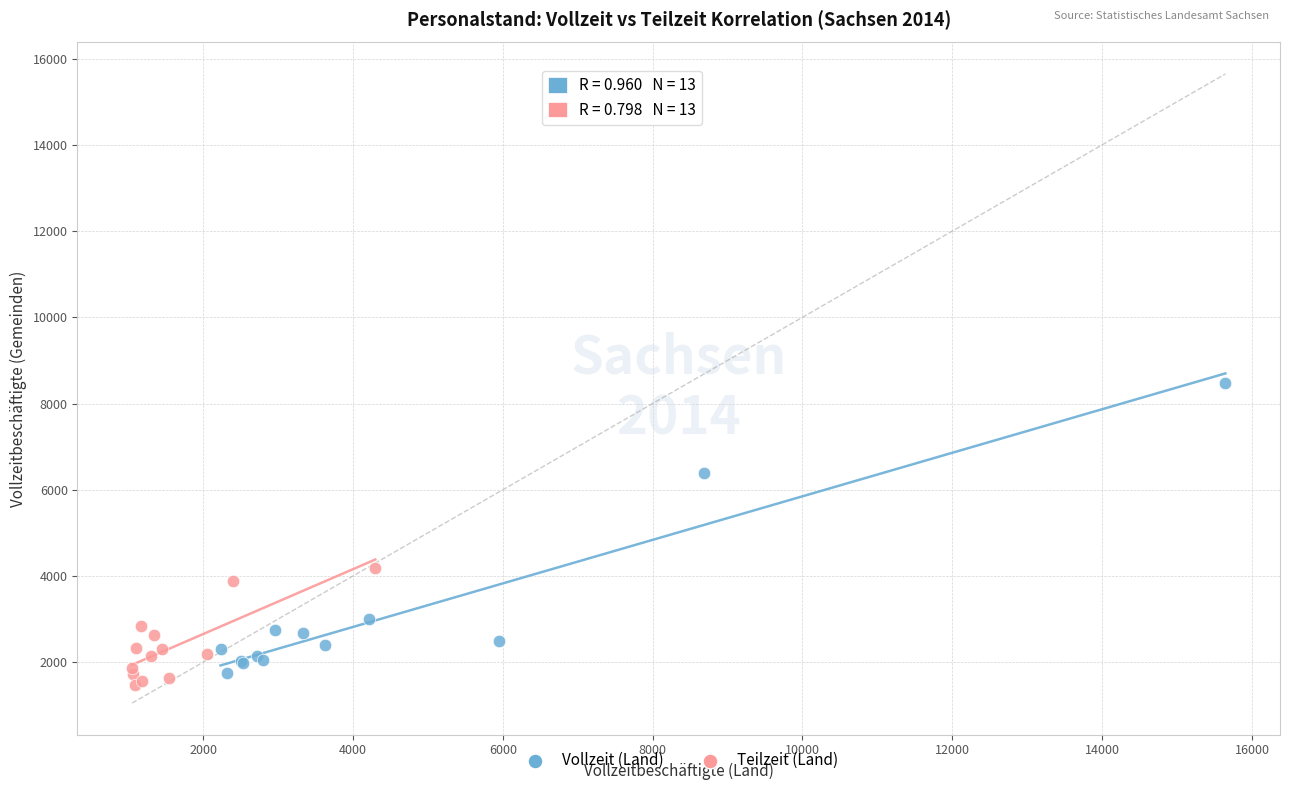

Which series reaches the maximum Y coordinate?

Vollzeit (Land)